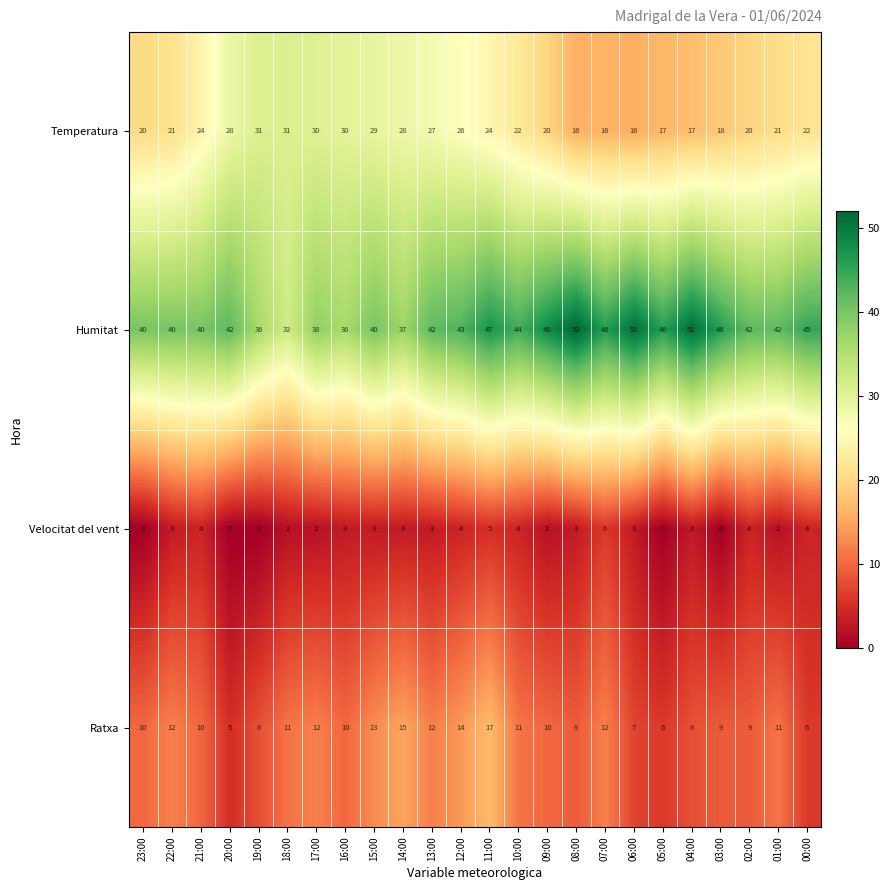

Rank the series by their average value, from highest to lowest.

Humitat, Temperatura, Ratxa, Velocitat del vent